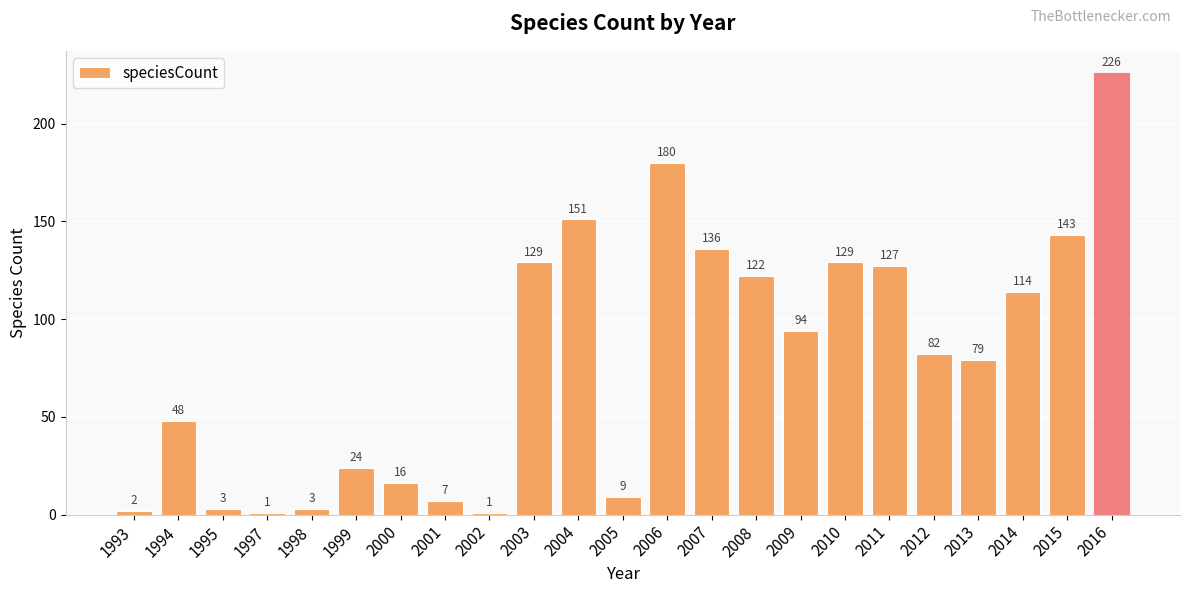

What is the value of the 21st bar from the left?

114